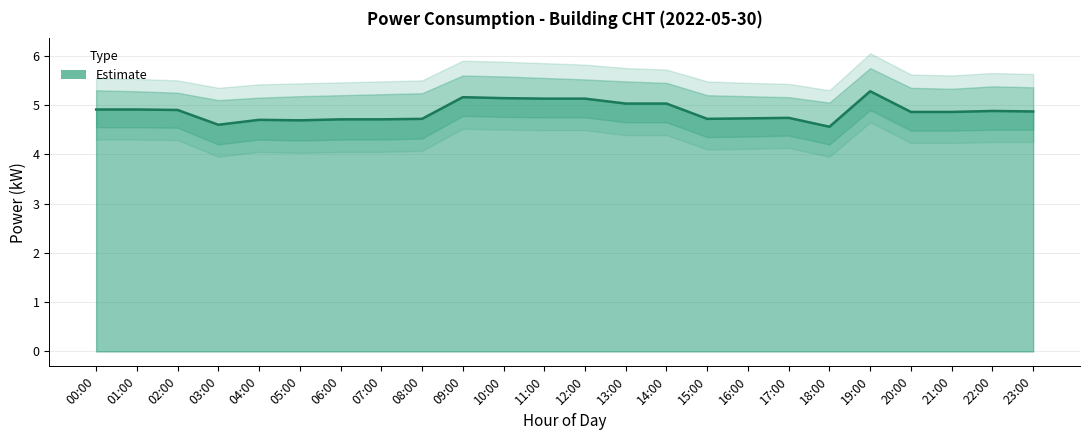

Read the value at 22:00.

4.9